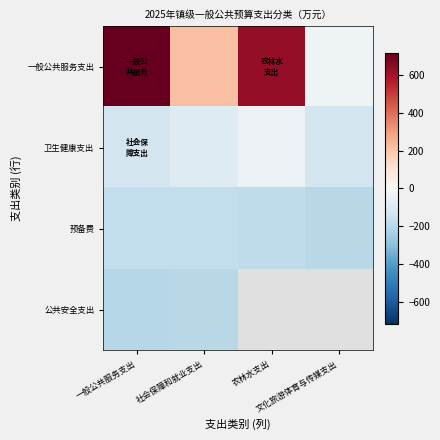

Which series has the largest range (max minus min)?

一般公共服务支出